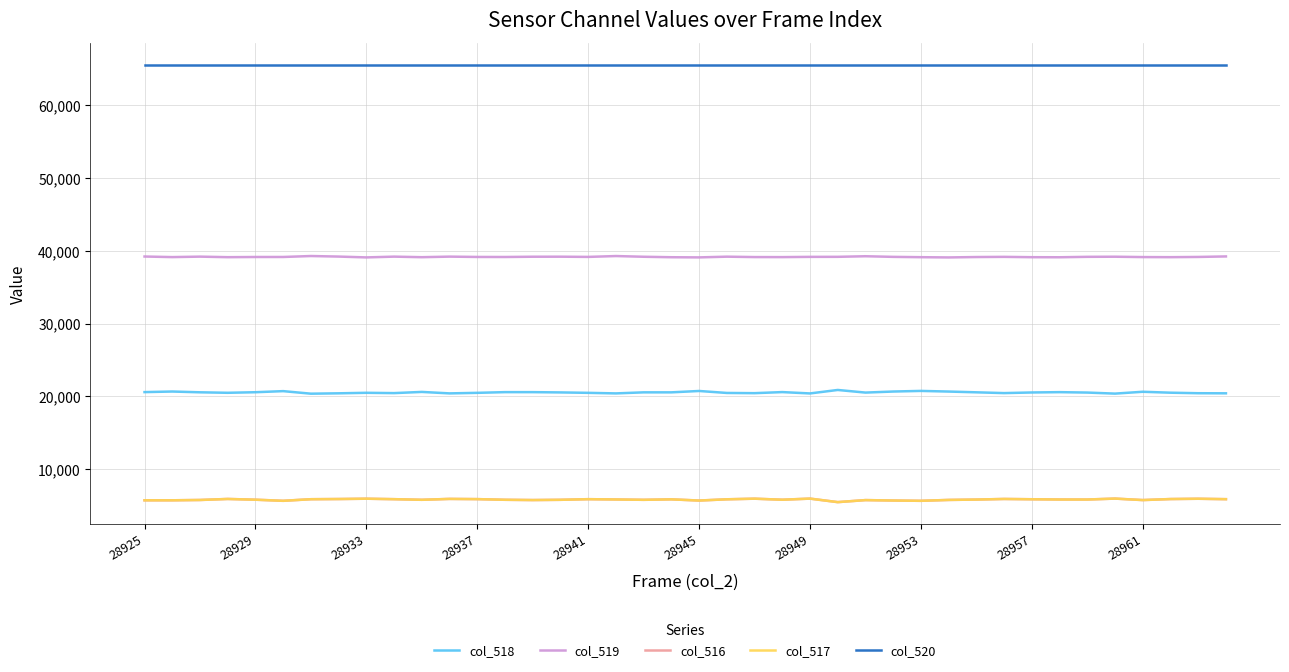

What is the lowest value of the col_519 series?

39092